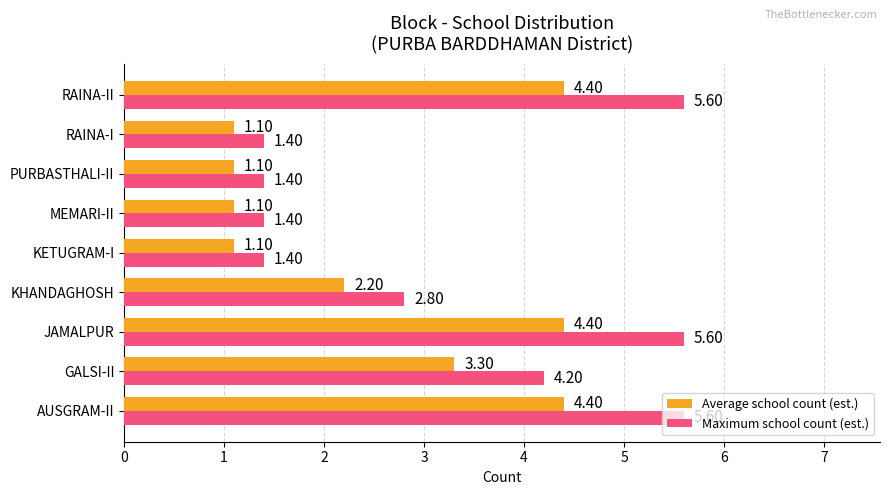

At which label is Maximum school count (est.) closest to 3?

KHANDAGHOSH